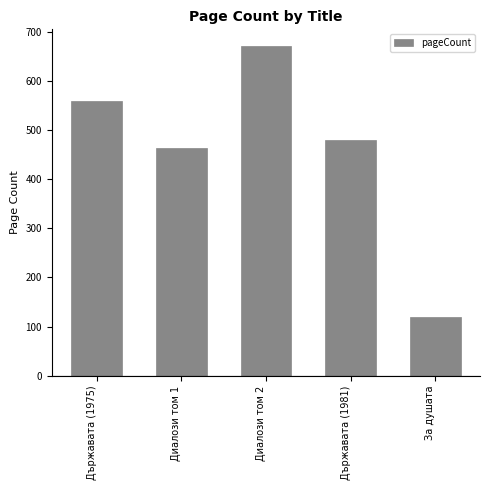

What is the difference between the values at Държавата (1981) and Диалози том 2?

192